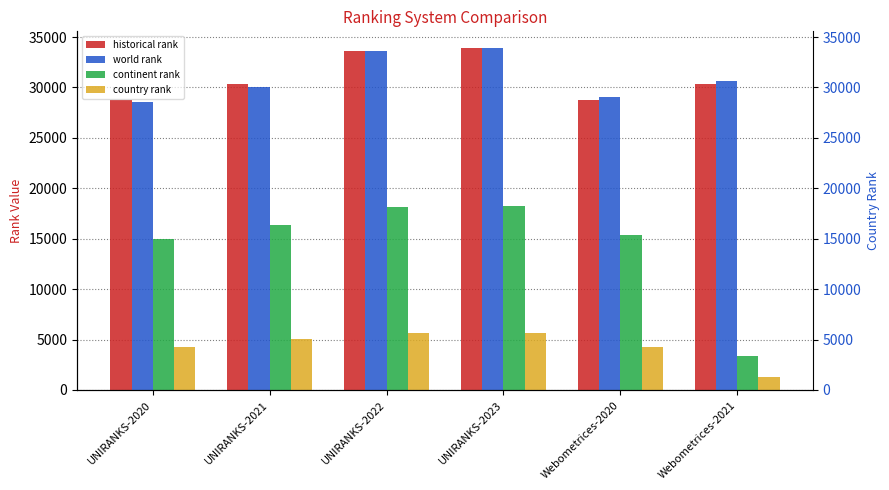

How many values in the continent rank series are below 16352?

3